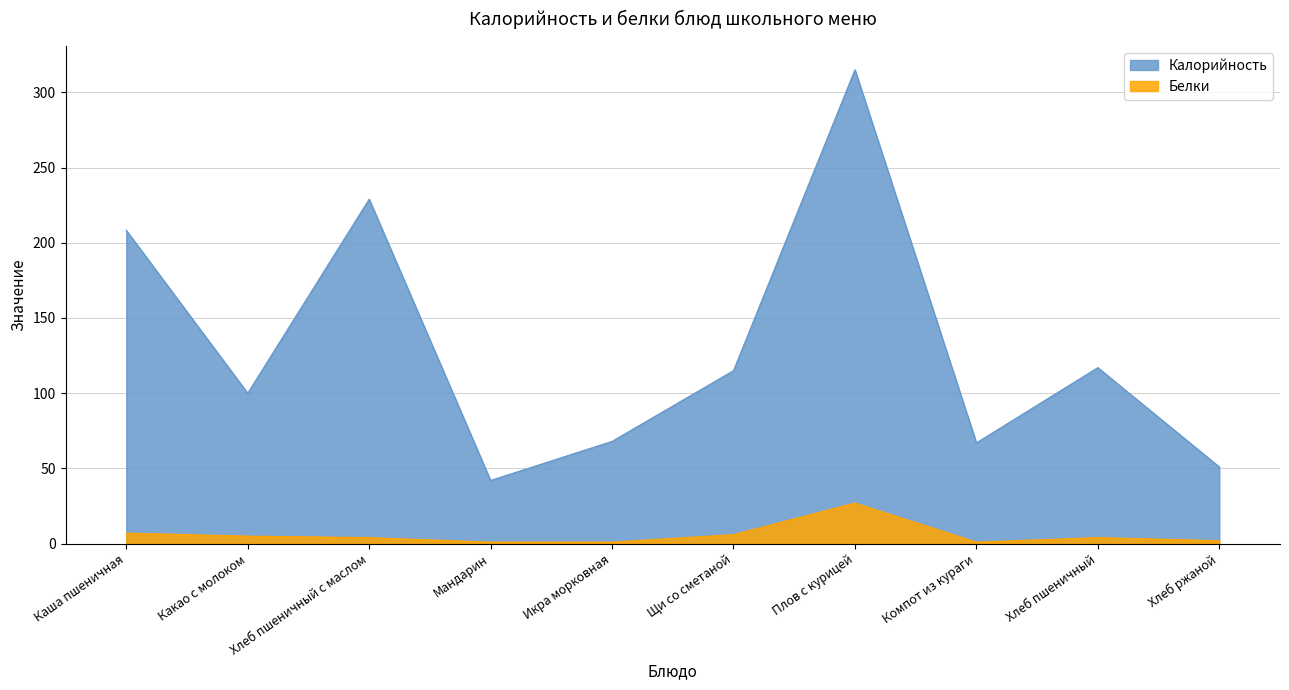

Which has a higher value, Мандарин or Компот из кураги?

Компот из кураги